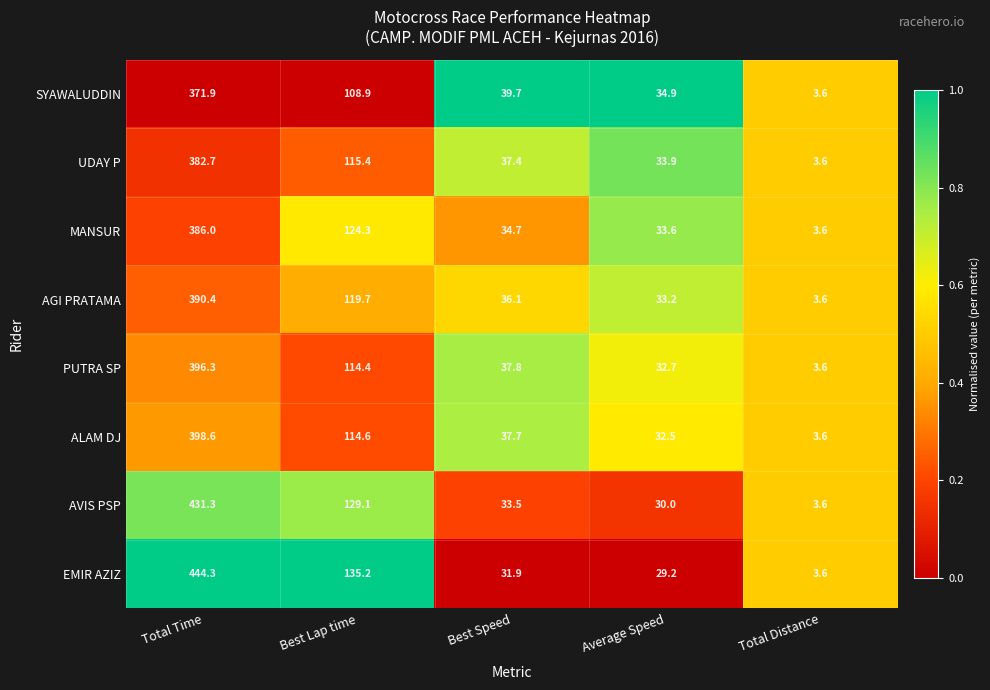

What is the difference between the maximum and minimum values in the MANSUR series?

382.4